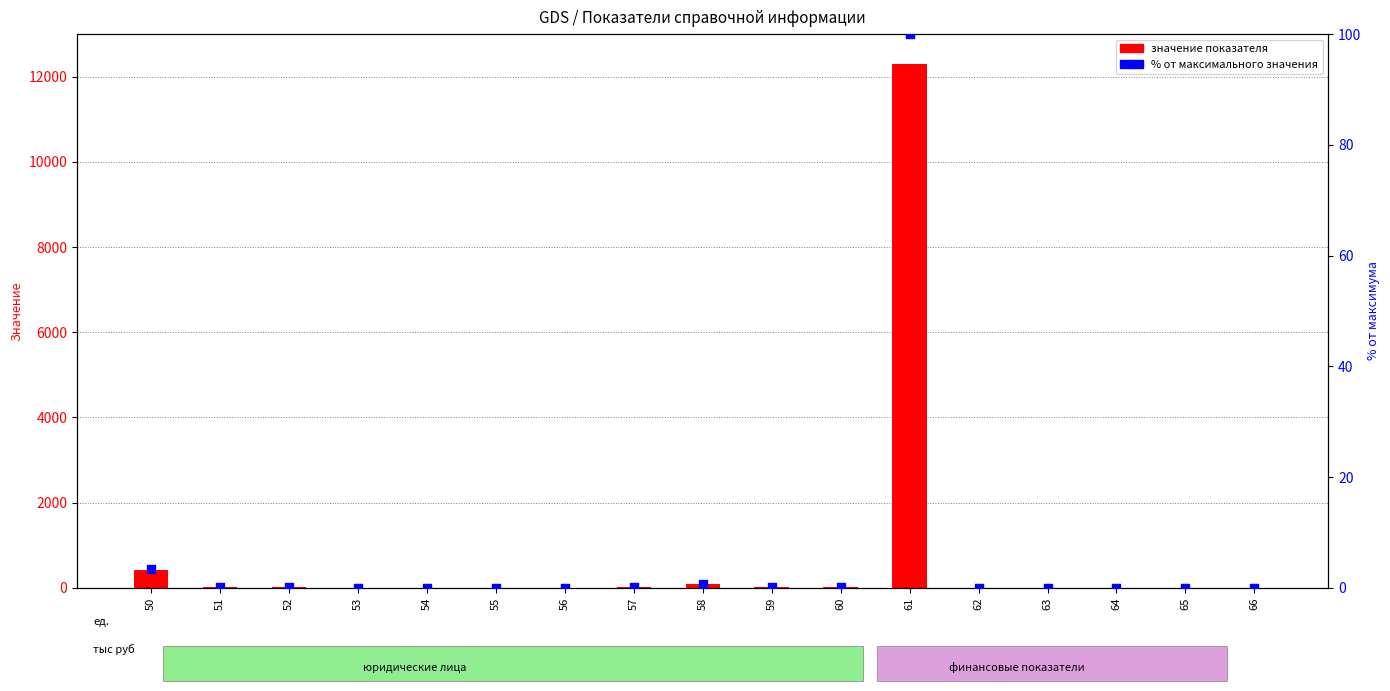

Which series contains the lowest Y value?

Всего (значение)